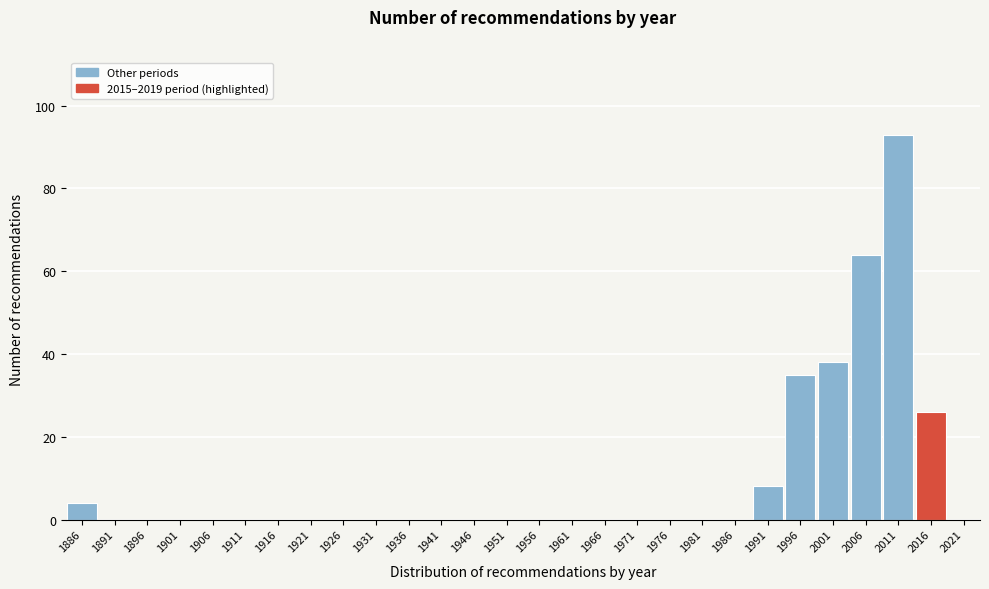

Reading right to left, what are all the values shown in this chart?

2021=0	2016=26	2011=93	2006=64	2001=38	1996=35	1991=8	1986=0	1981=0	1976=0	1971=0	1966=0	1961=0	1956=0	1951=0	1946=0	1941=0	1936=0	1931=0	1926=0	1921=0	1916=0	1911=0	1906=0	1901=0	1896=0	1891=0	1886=4